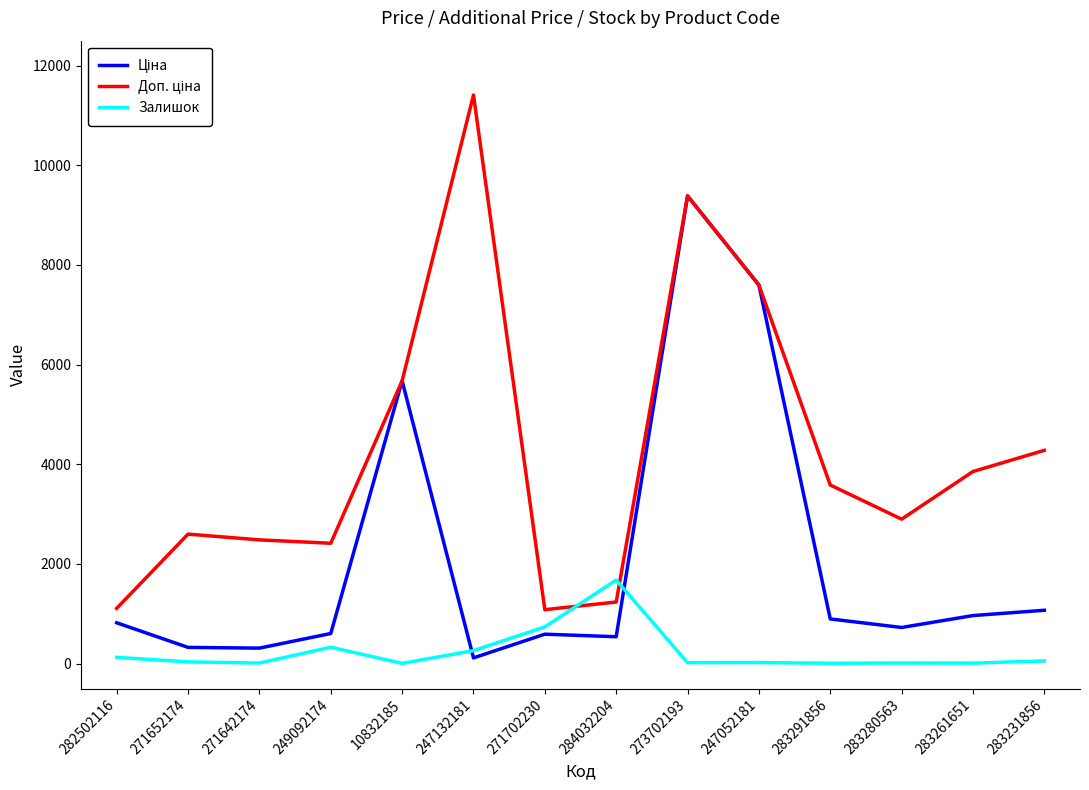

True or false: Залишок has a value of 590.7 at 284032204.

False